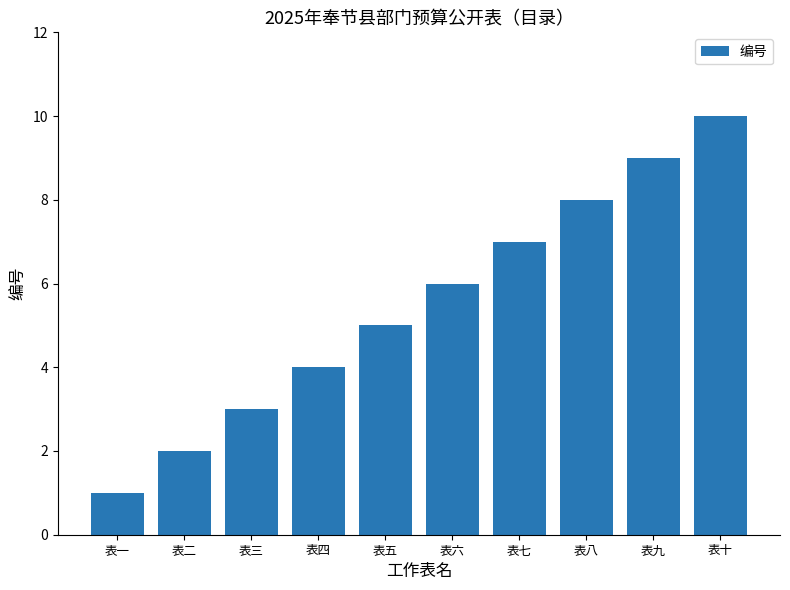

Does the chart contain stacked bars?

No